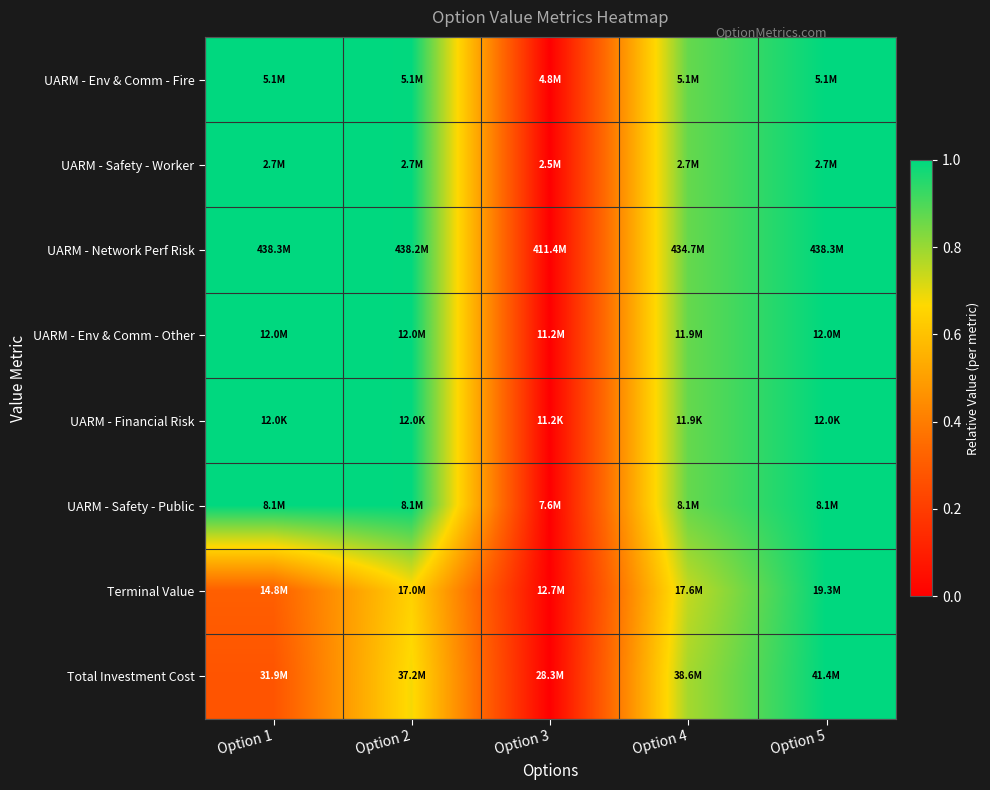

What is the total value across all series at Option 5?

8.0